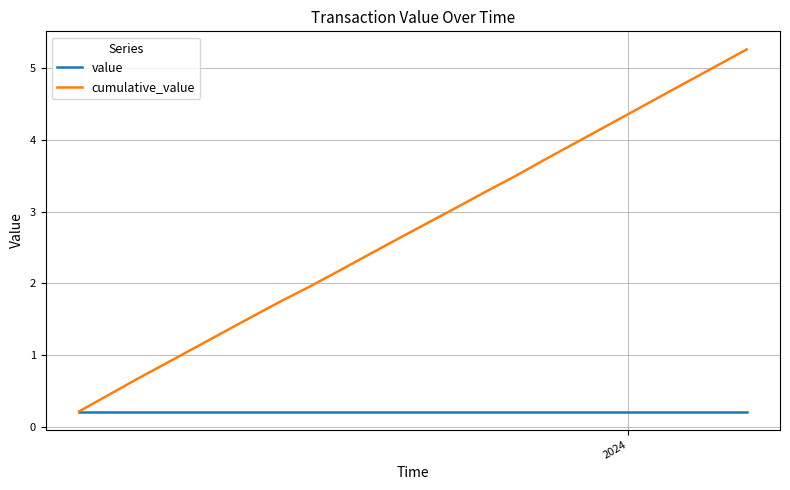

Which series has the largest total across all categories?

cumulative_value